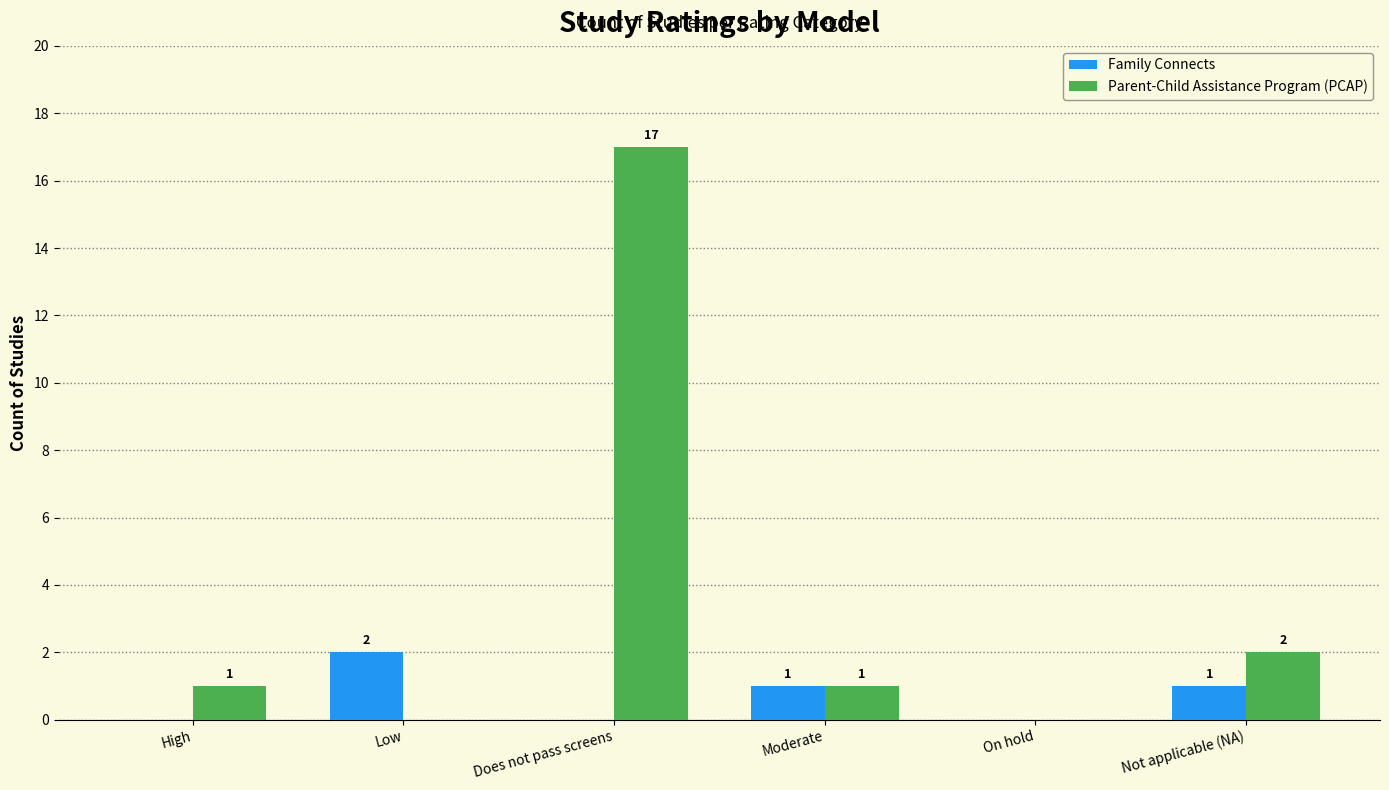

Which series changed the most between Low and Not applicable (NA)?

Parent-Child Assistance Program (PCAP)